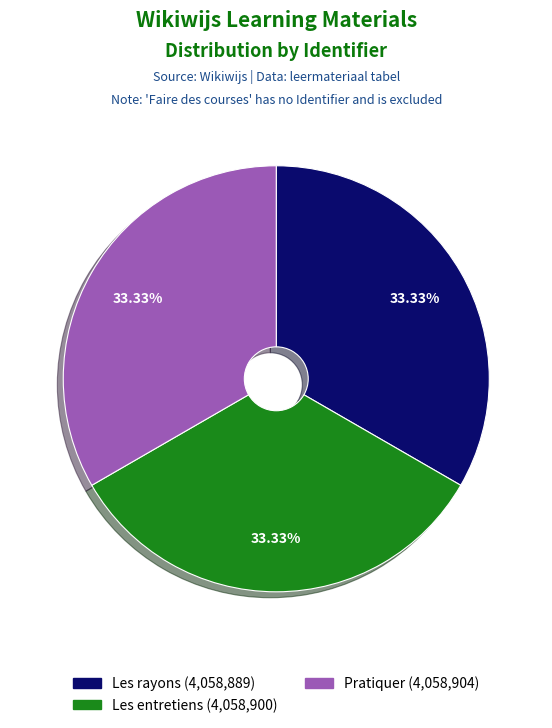

Is there a majority slice in this chart?

No